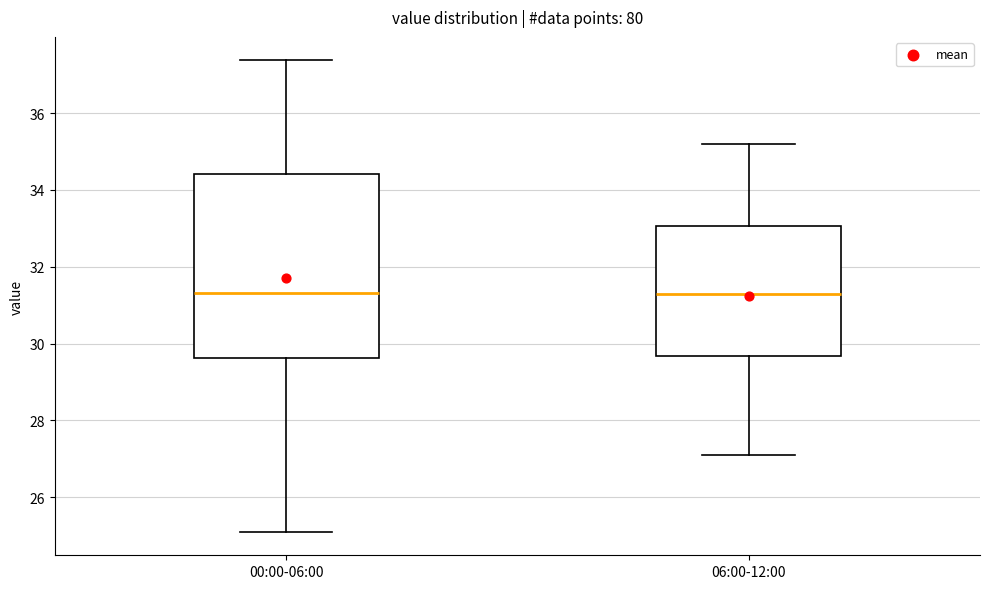

Reading left to right, transcribe this box plot: for each box, give where its median line is, the range the box spans, and where its two whiskers end, as read against the y-axis. The values are not printed on the chart, so give them approximately, as read against the axis.

00:00-06:00: median 31.4, box 29.6 to 34.4, whiskers 25.2 to 37.4
06:00-12:00: median 31.4, box 29.6 to 33.0, whiskers 27.2 to 35.2